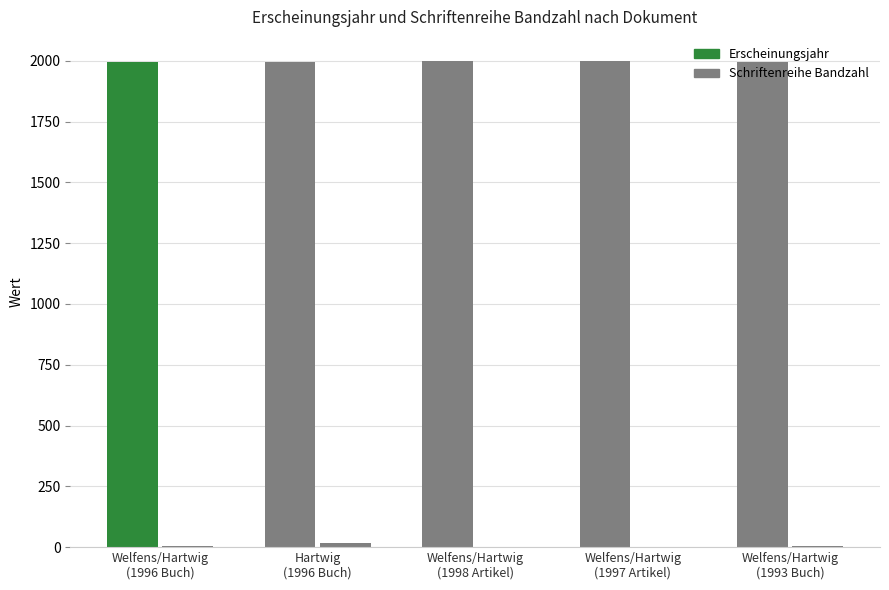

The value of Erscheinungsjahr at Welfens/Hartwig
(1993 Buch) is 793. True or false?

False